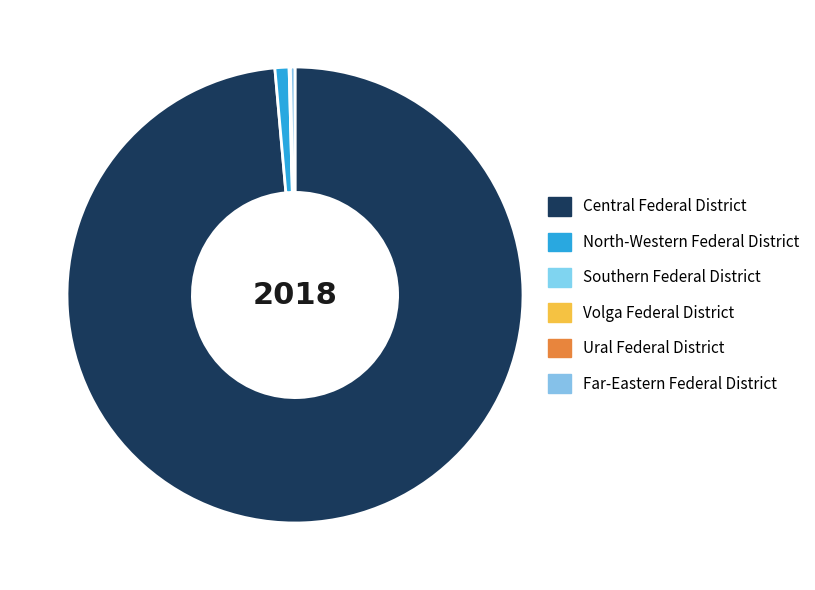

What percentage is NOT represented by North-Western Federal District?

99.0%